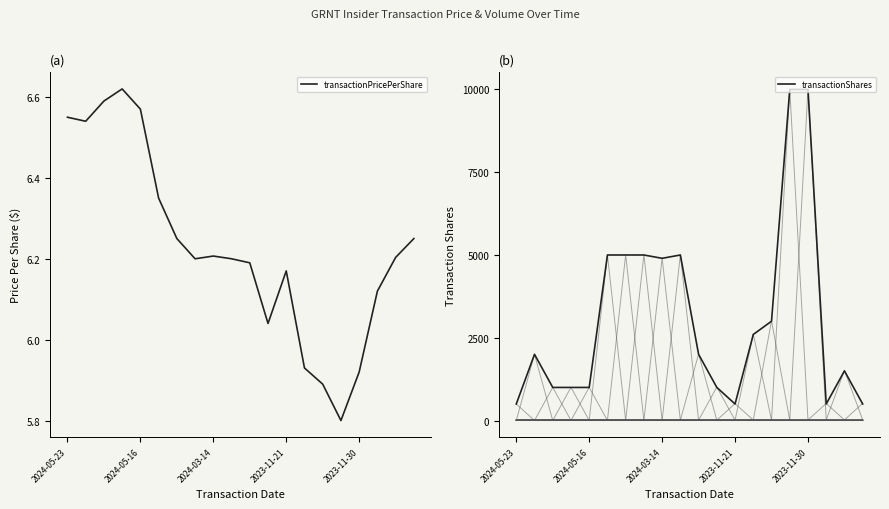

Where does the transactionPricePerShare series first go above 6?

2024-05-23